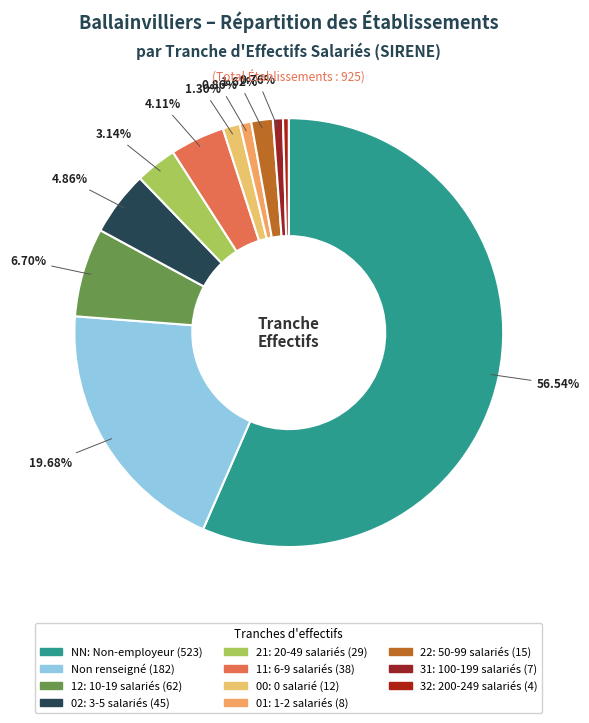

How many slices are in this pie chart?

11